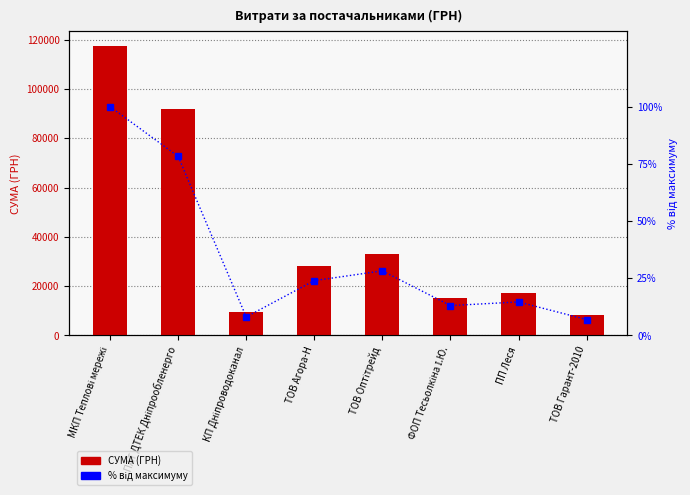

Which series has the widest spread of values?

СУМА (ГРН)